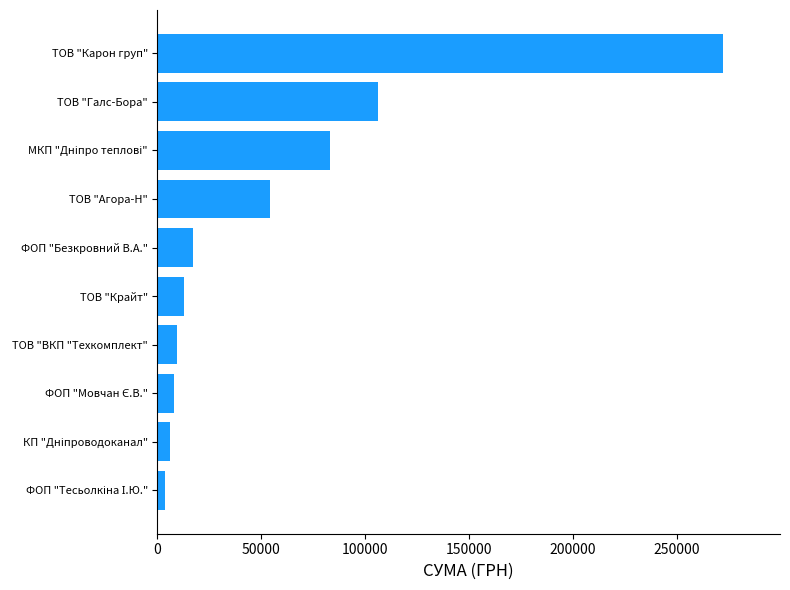

At which category does the chart reach its peak across all series?

ТОВ "Карон груп"